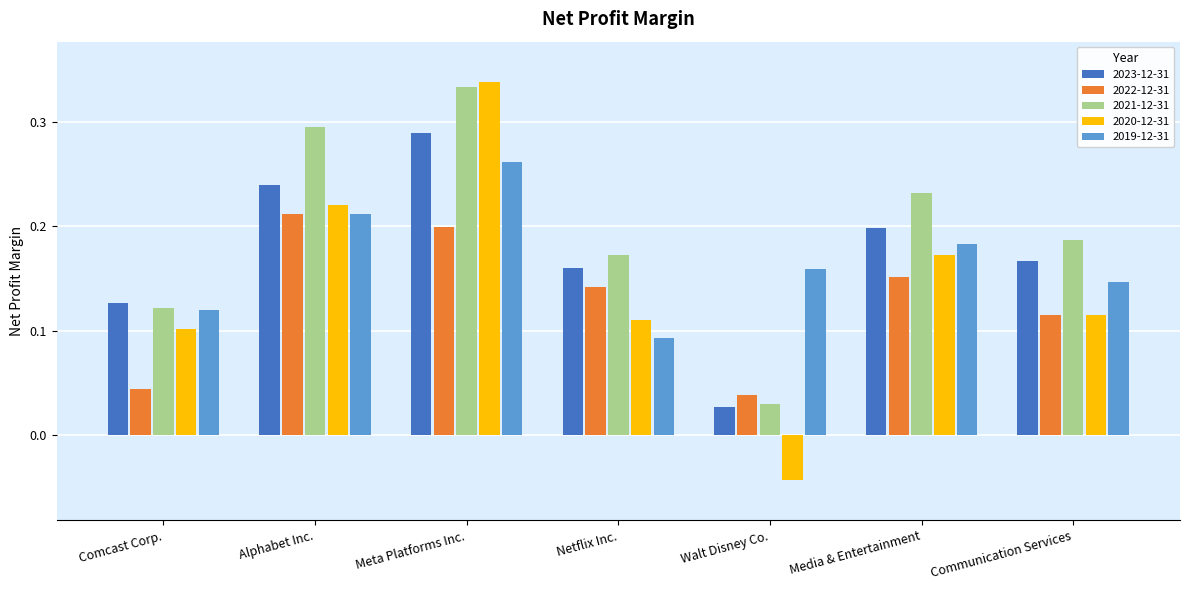

Count the 2023-12-31 values in the range 0 to 1.

7